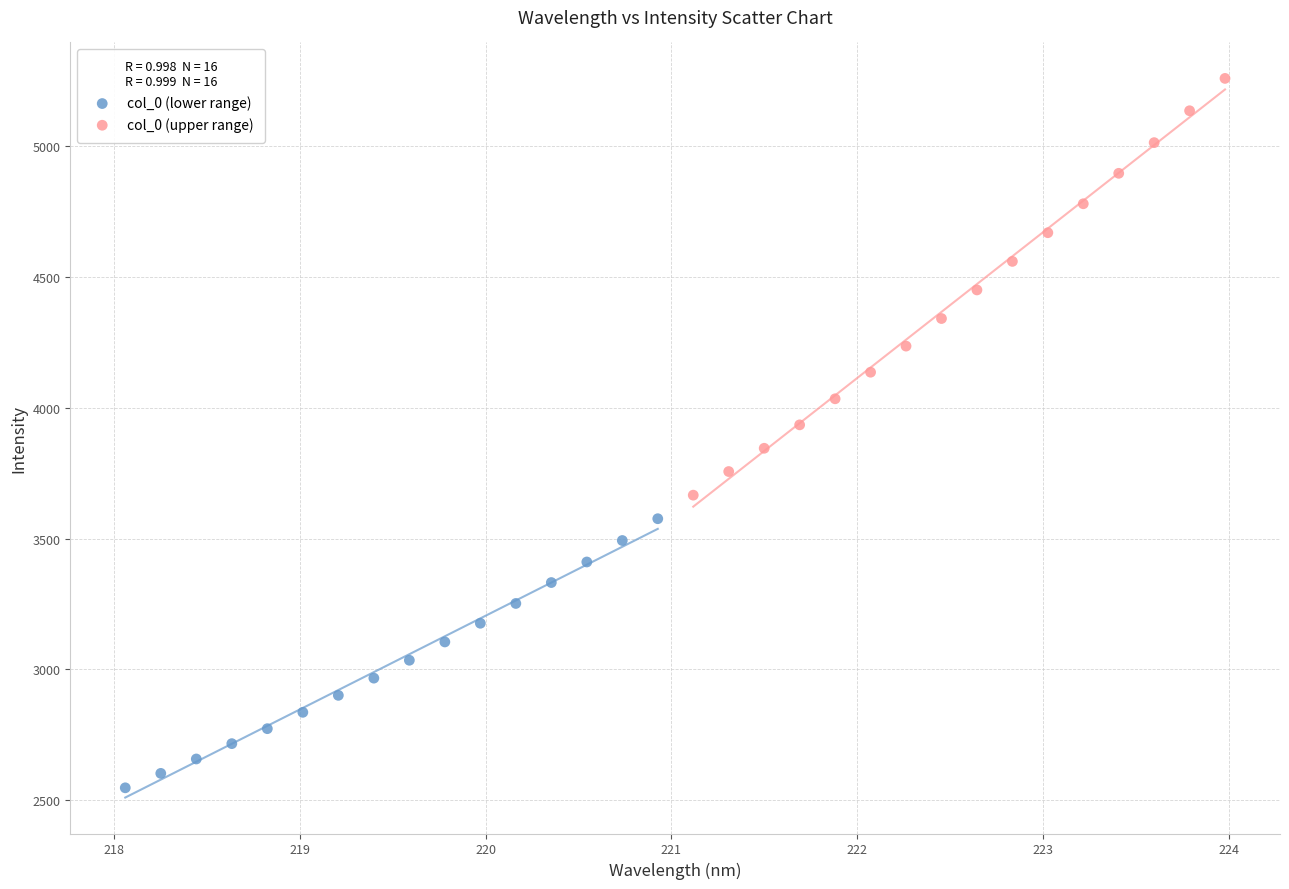

Which series has the largest Y range (max minus min)?

col_0 (upper range)